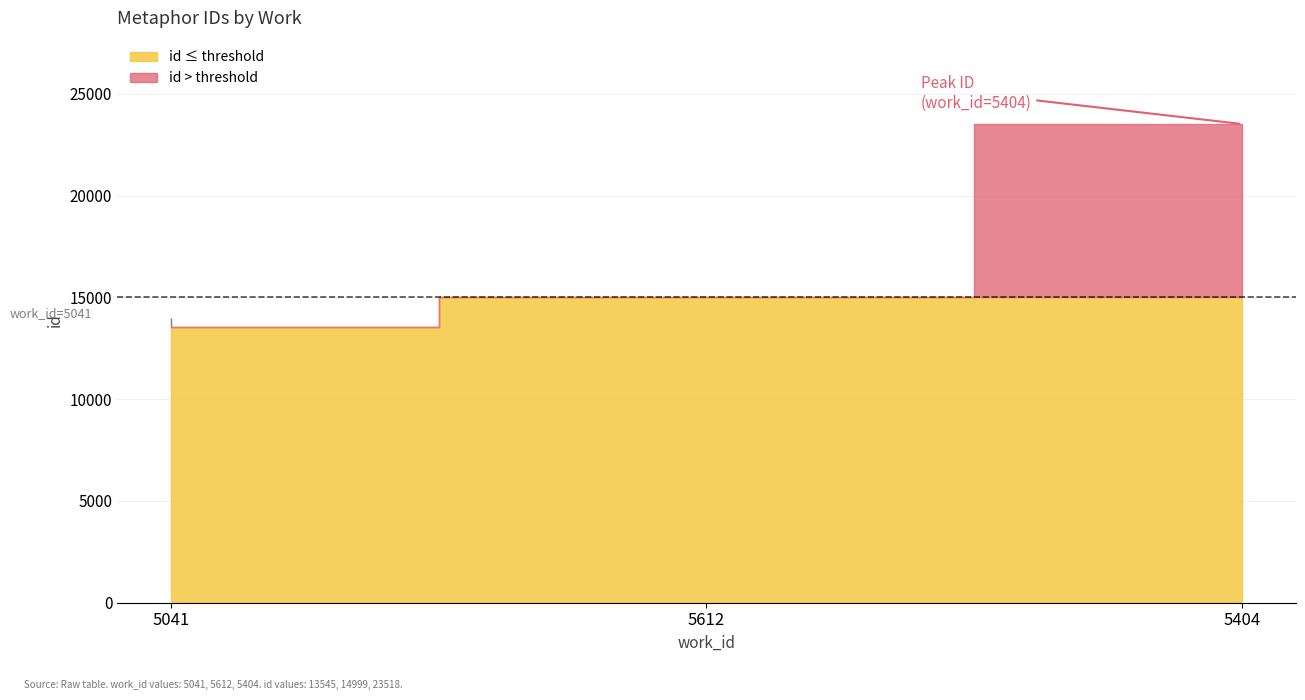

Does the chart display data point markers on the line(s)?

No